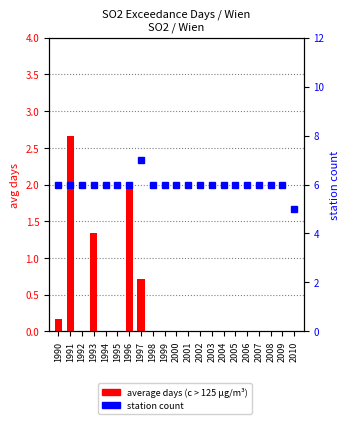

Is the value of average days (c > 125 µg/m³) at 2009 greater than the value of station count at 2008?

No